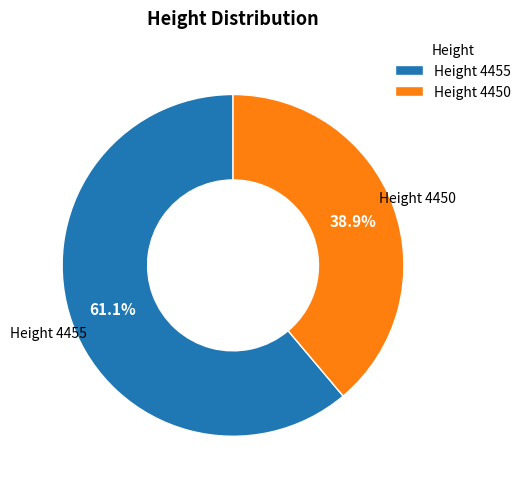

What is the total percentage of Height 4455 and Height 4450?

100.0%